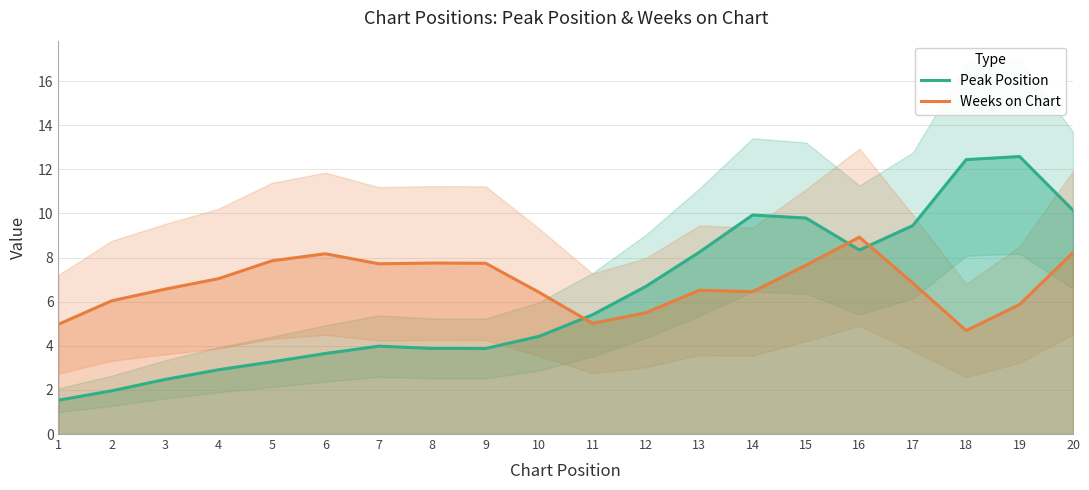

What is the lowest value of the Peak Position series?

1.5